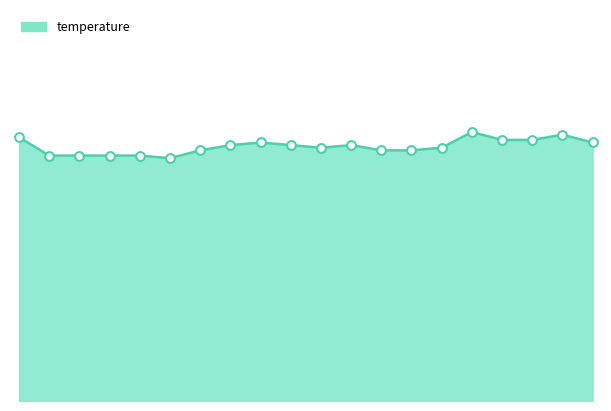

How many lines are shown in the chart?

1